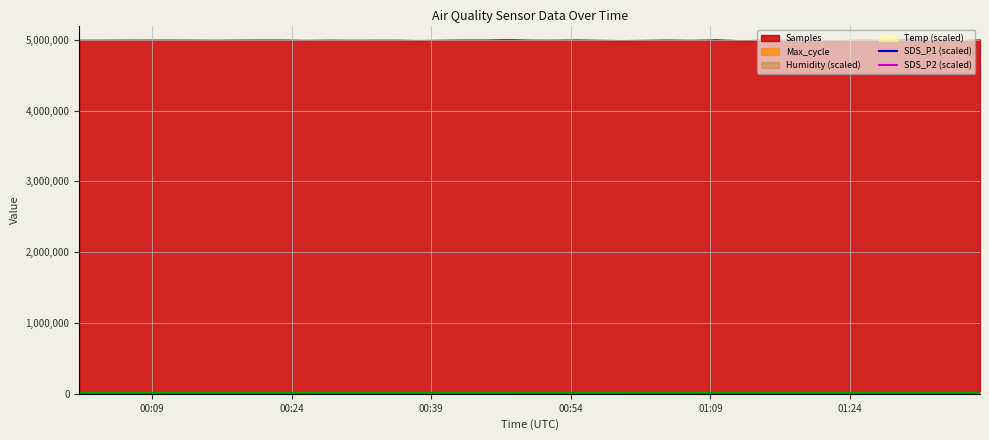

True or false: SDS_P2 (scaled) and SDS_P1 (scaled) cross at least once.

False